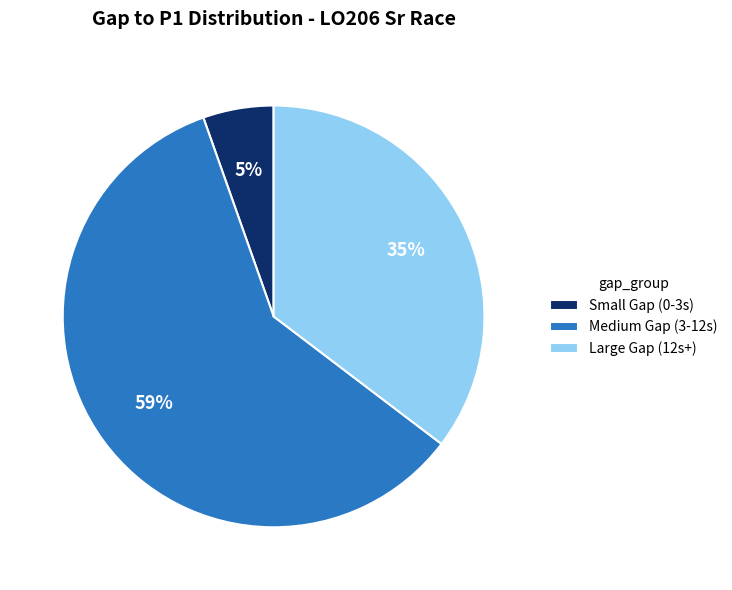

To the nearest percent, what percentage of the pie is Large Gap (12s+)?

35%